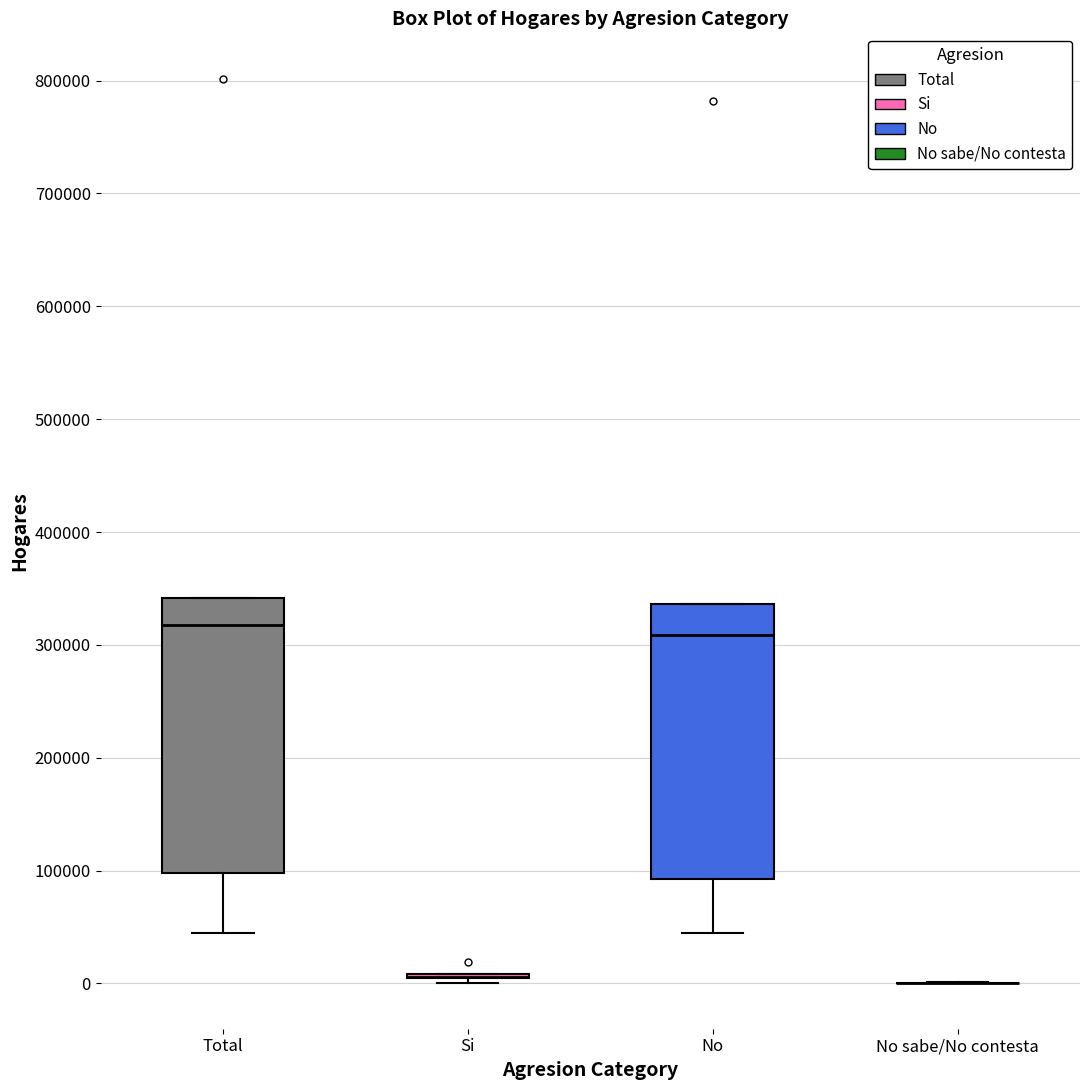

Reading left to right, read every box against the y-axis: the position of its median line, the range the box covers, and the ends of its whiskers. The values are not printed on the chart, so give them approximately, as read against the axis.

Total: median 320000, box 100000 to 340000, whiskers 40000 to 340000
Si: box collapsed to a line at 10000, whiskers 0 to 10000
No: median 310000, box 90000 to 340000, whiskers 40000 to 340000
No sabe/No contesta: box collapsed to a line at 0, whiskers 0 to 0